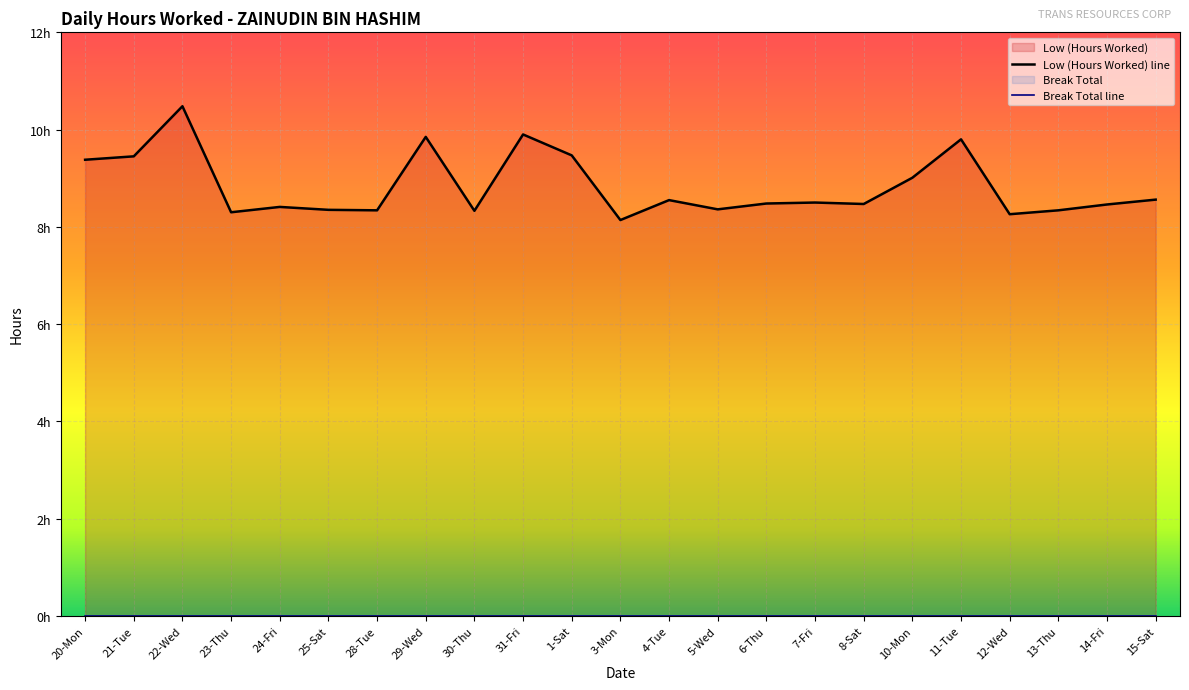

How many points are lower than both their immediate neighbors (excluding endpoints)?

7